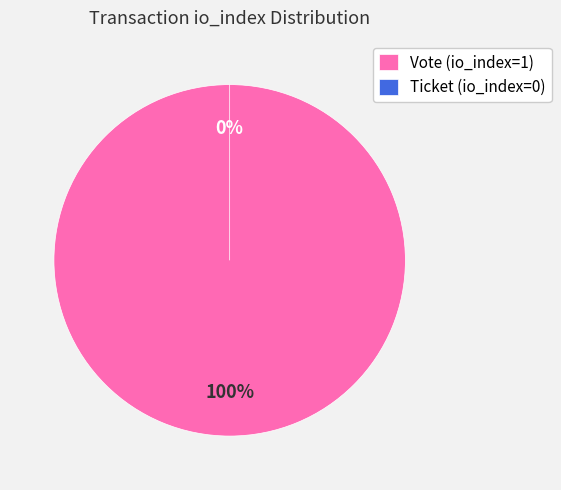

Rank the categories by value from lowest to highest.

Ticket (io_index=0), Vote (io_index=1)